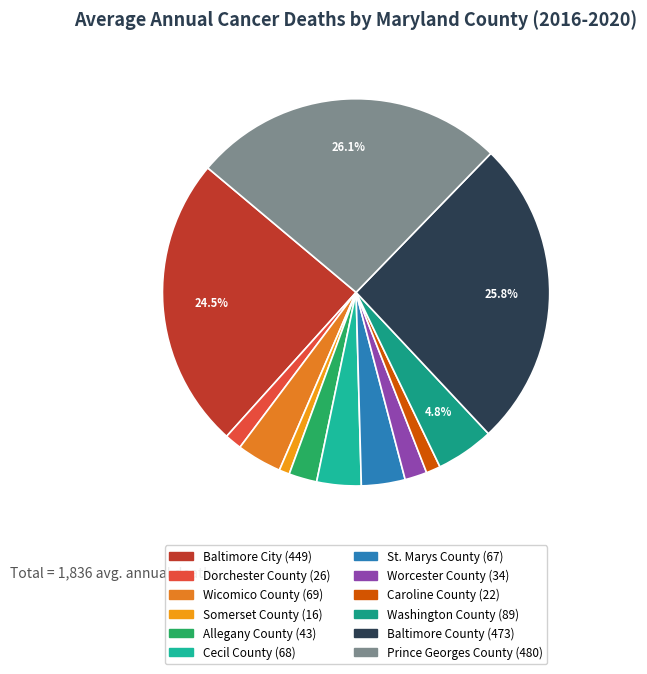

To the nearest percent, what is the average slice percentage?

8%